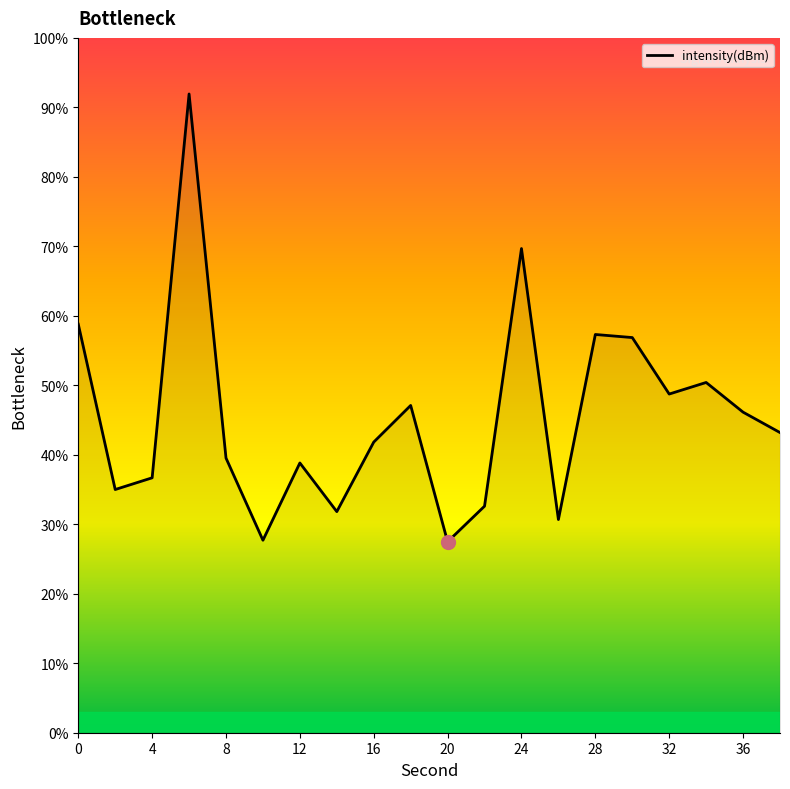

What is the smallest value displayed?

27.5